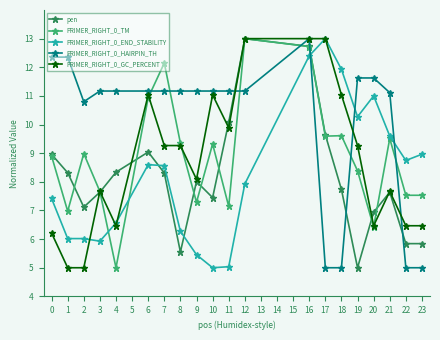

True or false: pen has more than 1 interior local peaks.

True